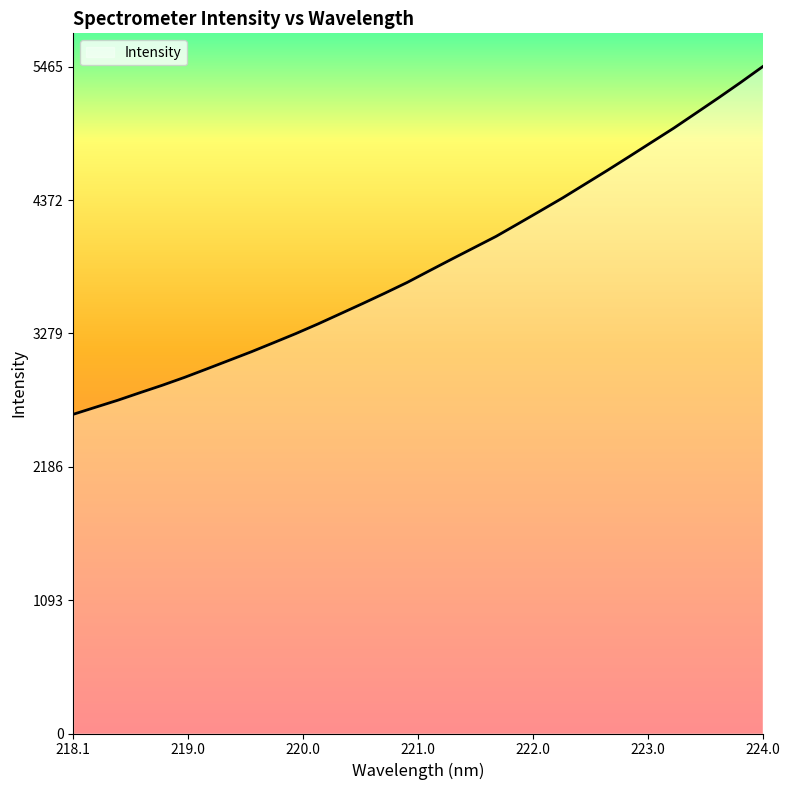

Reading left to right, list all the values displayed in this chart.

2616.2	2674.0	2731.4	2793.4	2854.2	2918.9	2988.1	3058.3	3128.5	3202.8	3277.7	3357.0	3440.1	3523.5	3608.7	3696.3	3792.0	3886.9	3980.4	4074.0	4178.4	4283.7	4389.7	4501.8	4614.1	4729.2	4845.5	4961.6	5084.7	5208.1	5334.6	5465.2